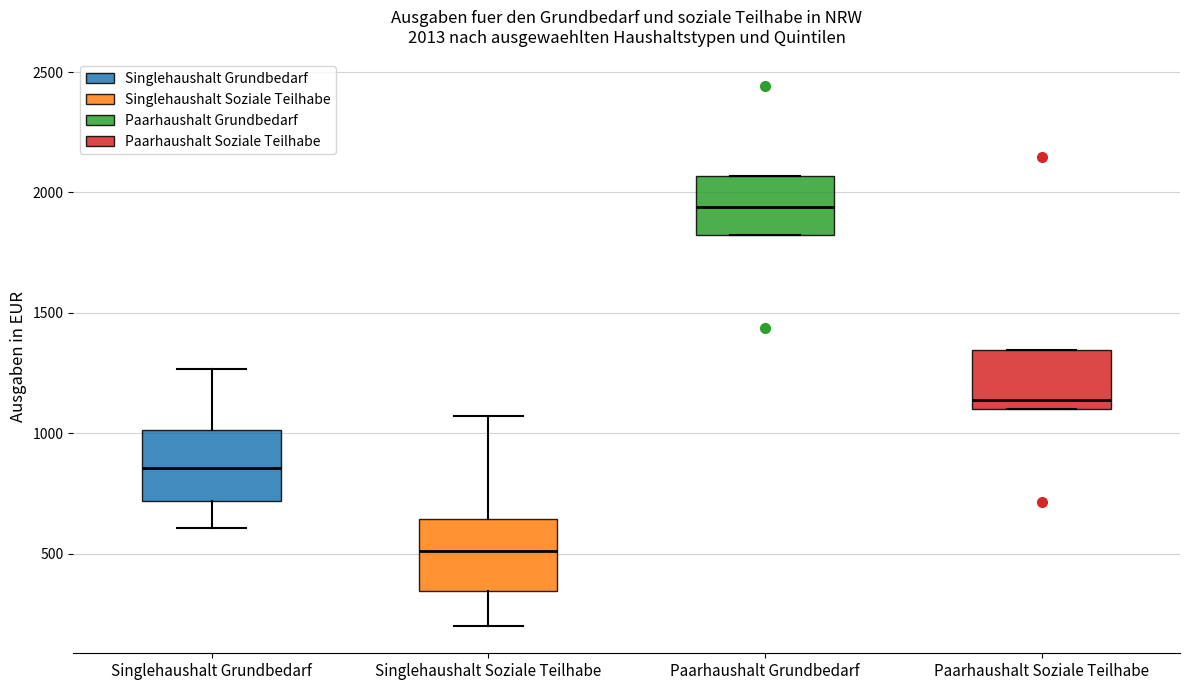

Which box's median line is the lowest?

Singlehaushalt Soziale Teilhabe